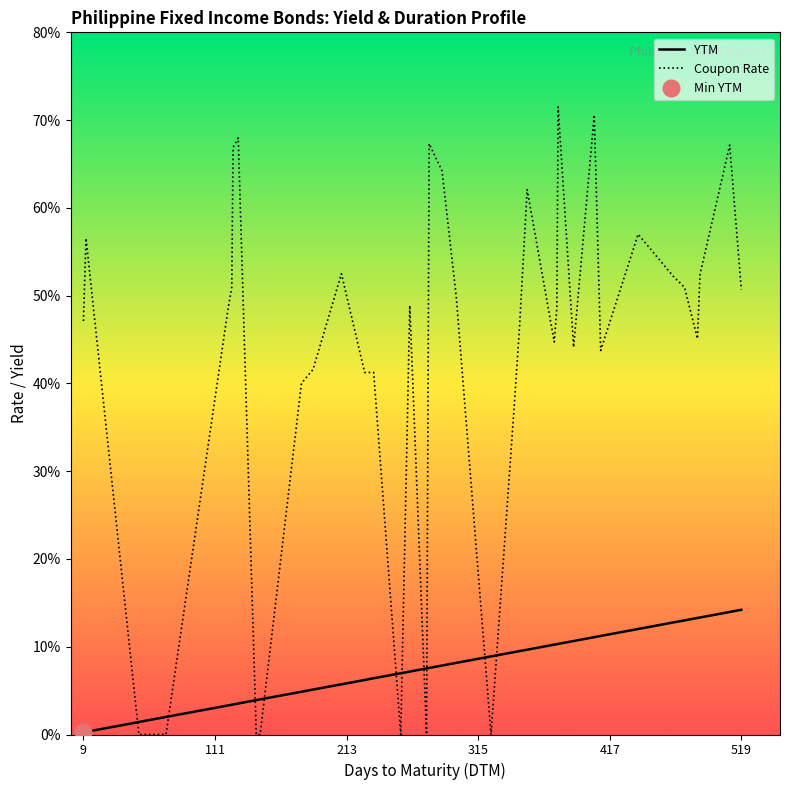

The value of Coupon Rate at 17 is 7.5. True or false?

False